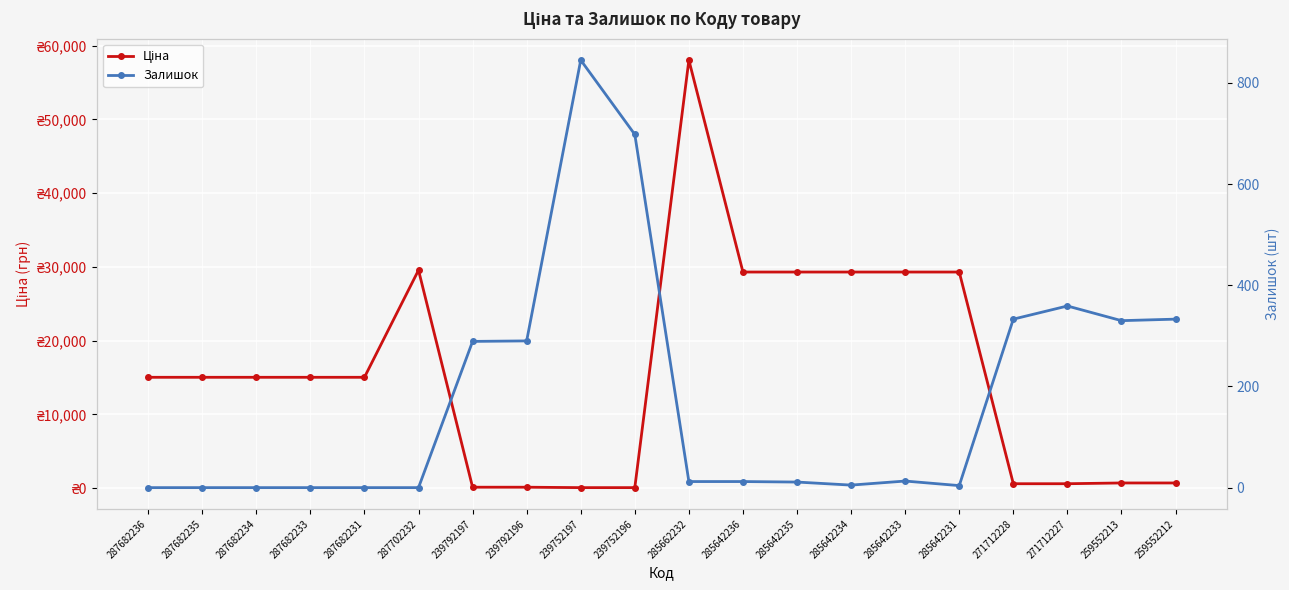

At which label does Залишок reach its minimum?

287682236